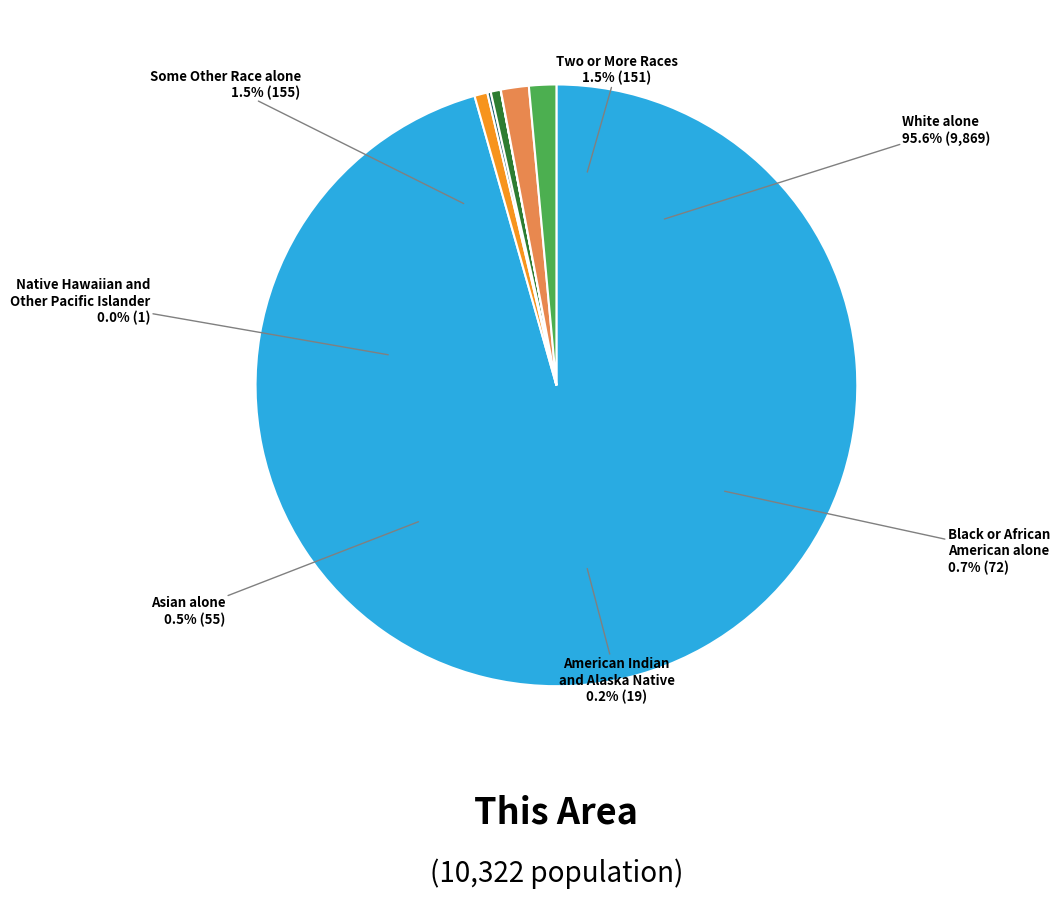

What is the total percentage of White alone and American Indian and Alaska Native?

95.8%